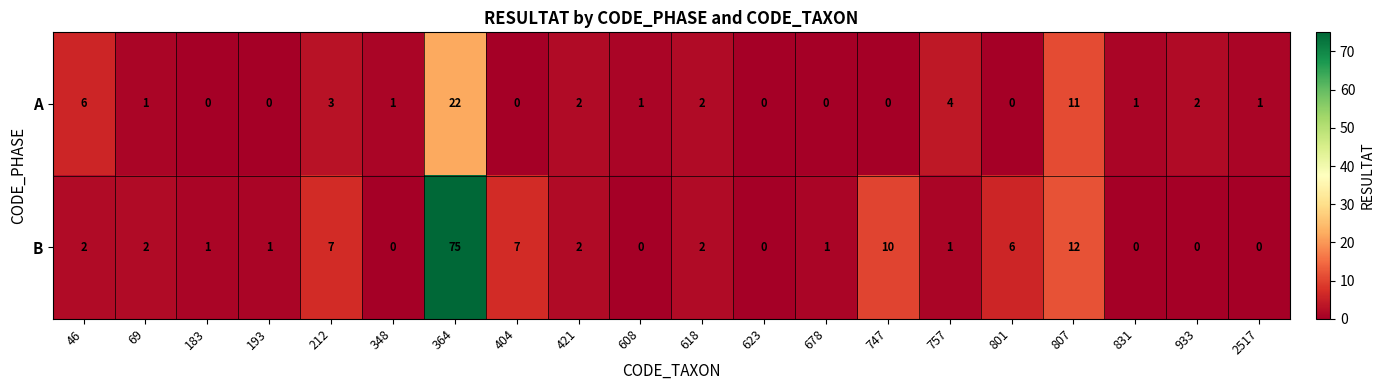

The B series shows 75 at 364. True or false?

True